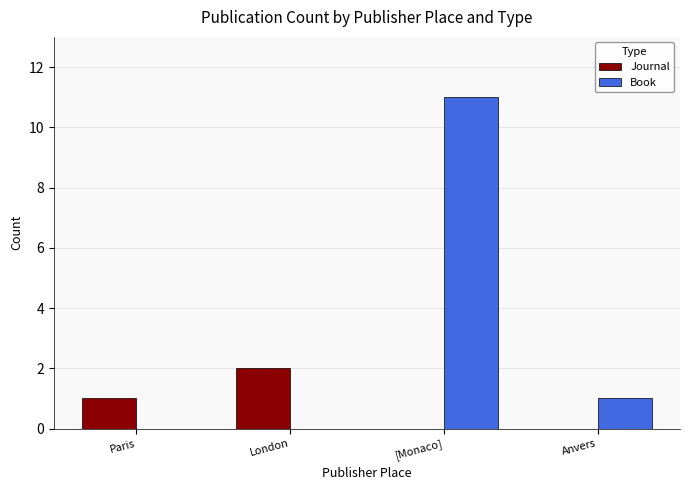

Where does the Book series first go above 1?

[Monaco]